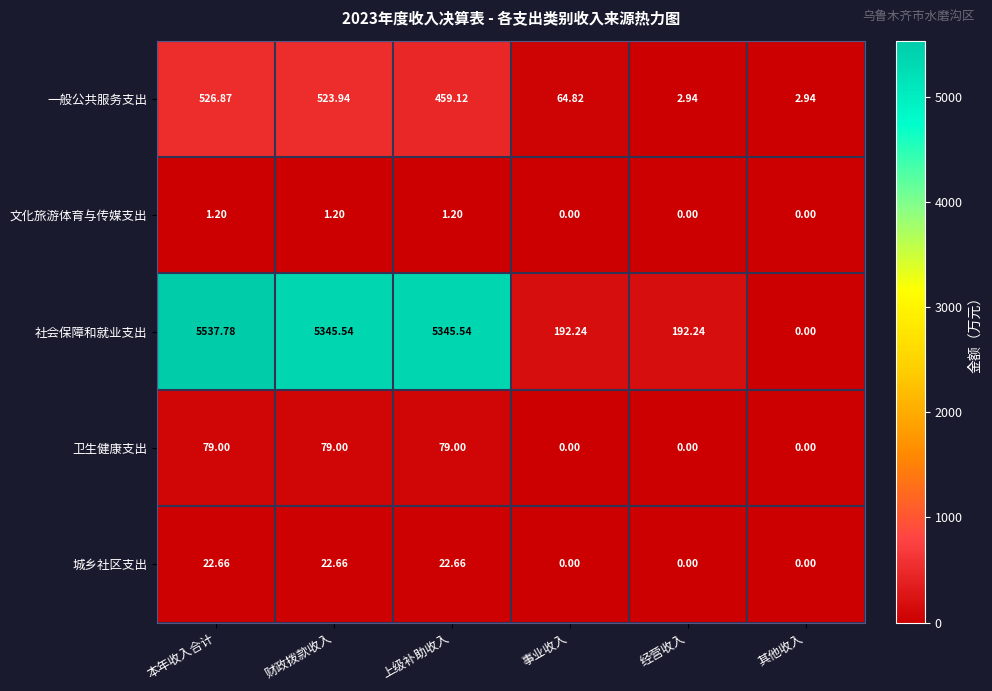

Which series changed the most between 财政拨款收入 and 其他收入?

社会保障和就业支出